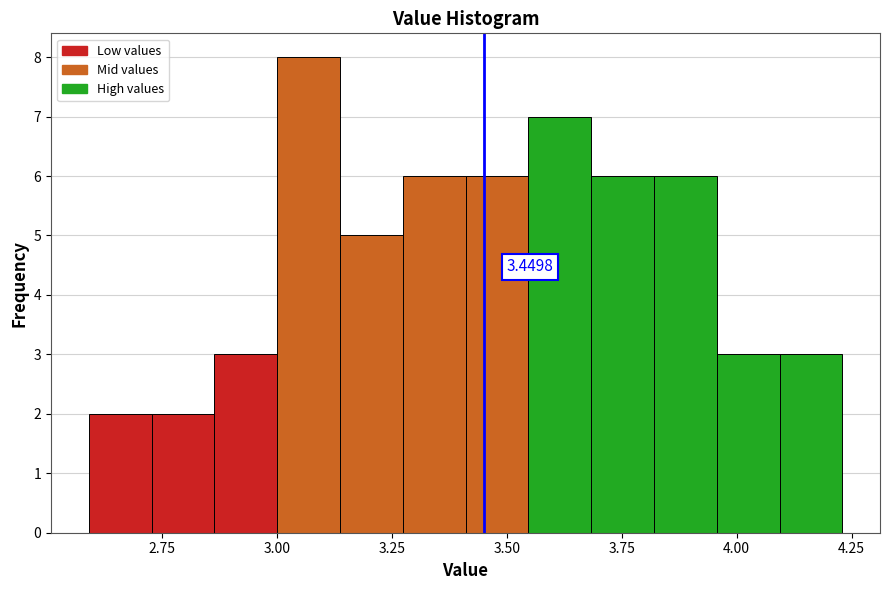

Read against the x-axis, roughly where is the centre of the tallest bar?

3.05